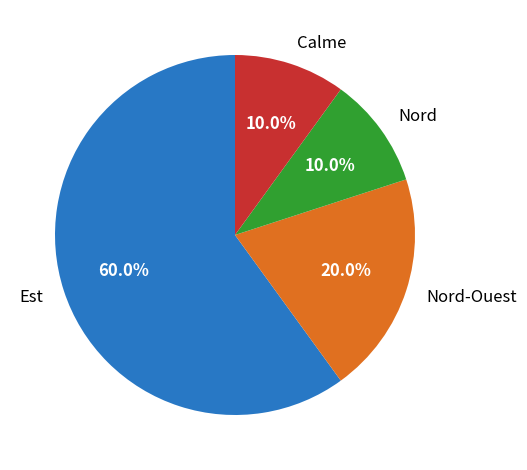

Which slice is the largest?

Est